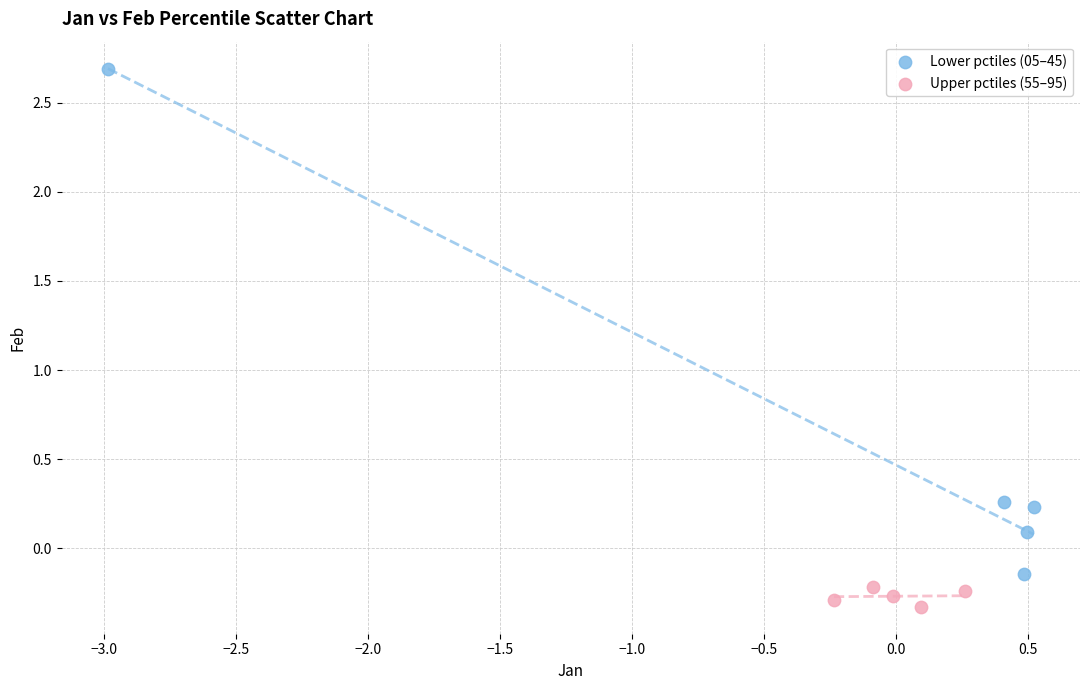

Which series contains the lowest Y value?

Upper pctiles (55–95)